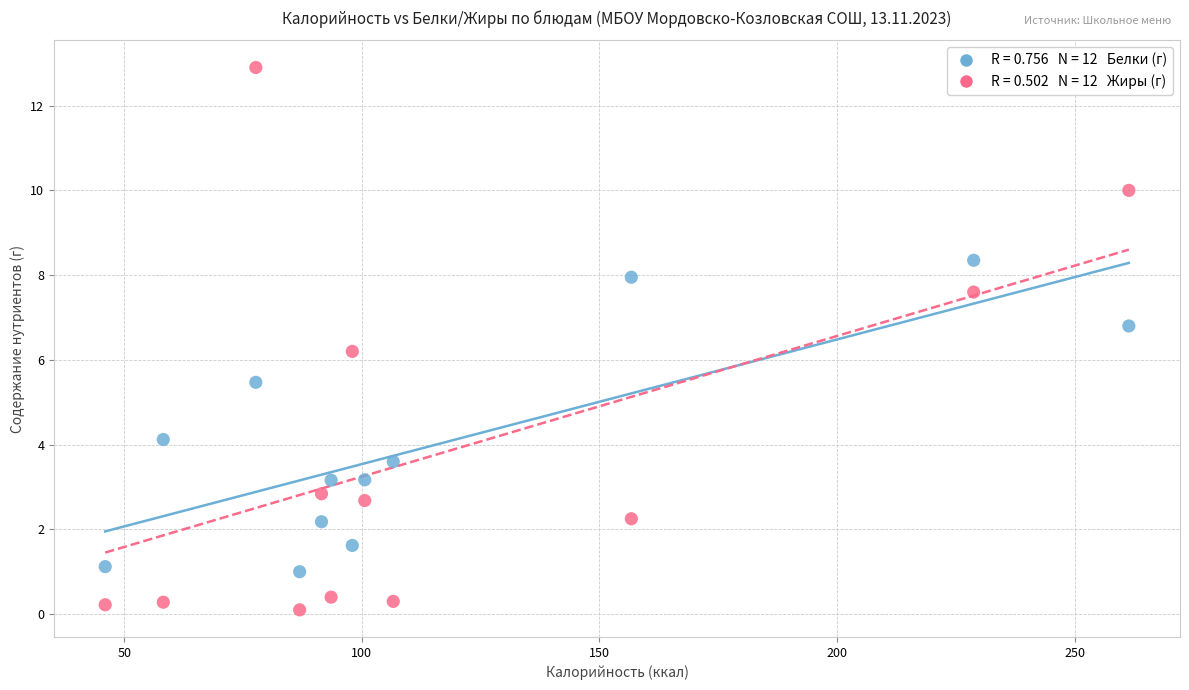

Across all data points, what is the range of Y values (max minus min)?

12.8